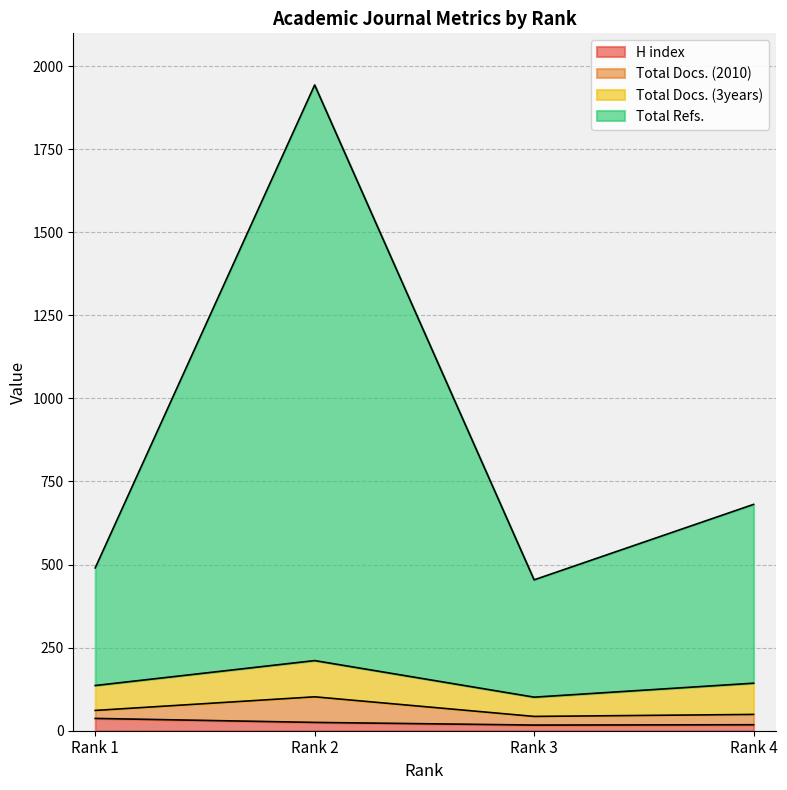

What is the total value across all series at Rank 4?

699